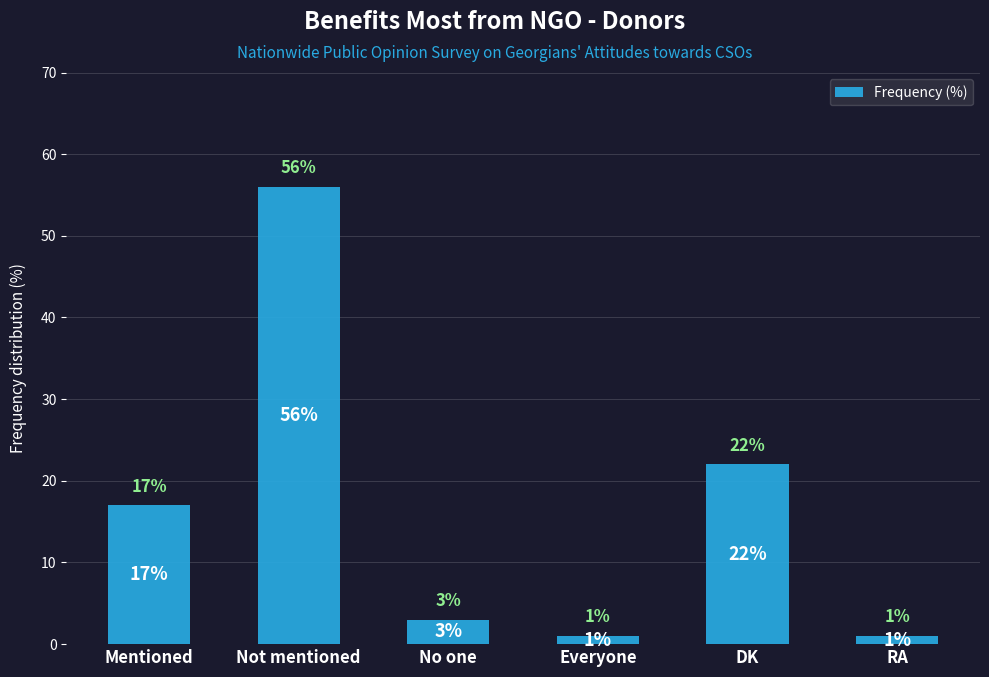

How many values are below 17?

3